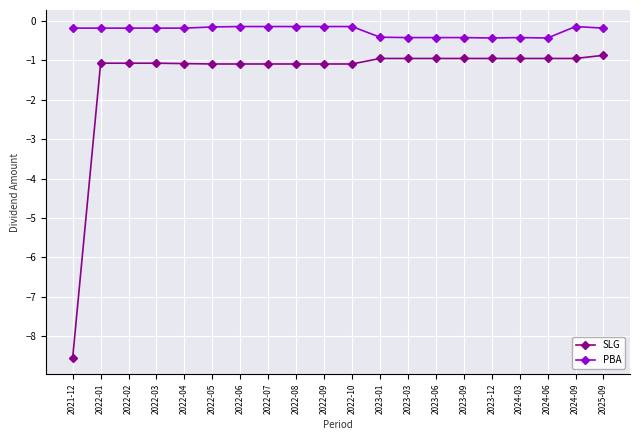

True or false: PBA and SLG intersect in this chart.

False